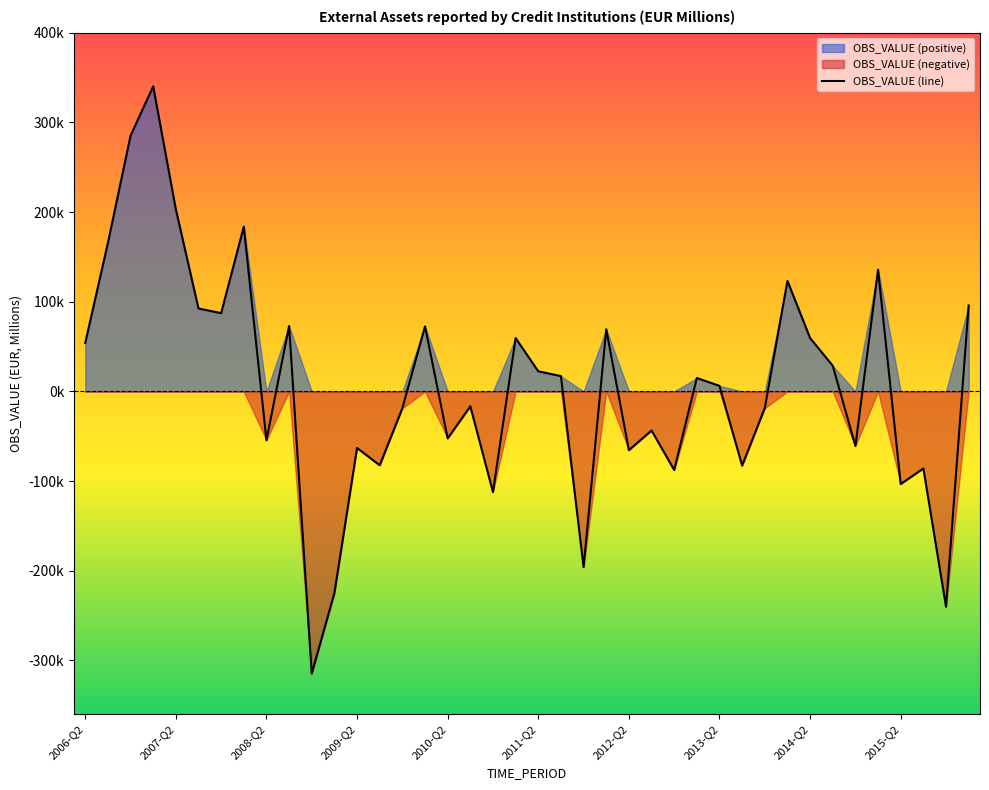

What is the sum of the values at 2010-Q1 and 2014-Q2?

132020.0